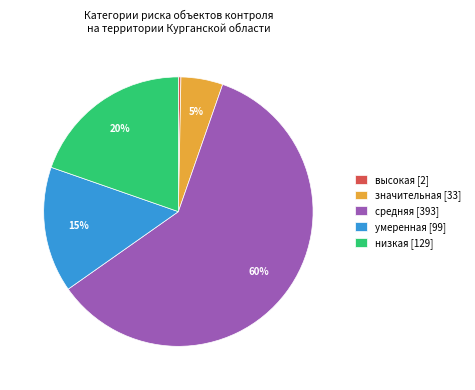

Which slice is the smallest?

высокая